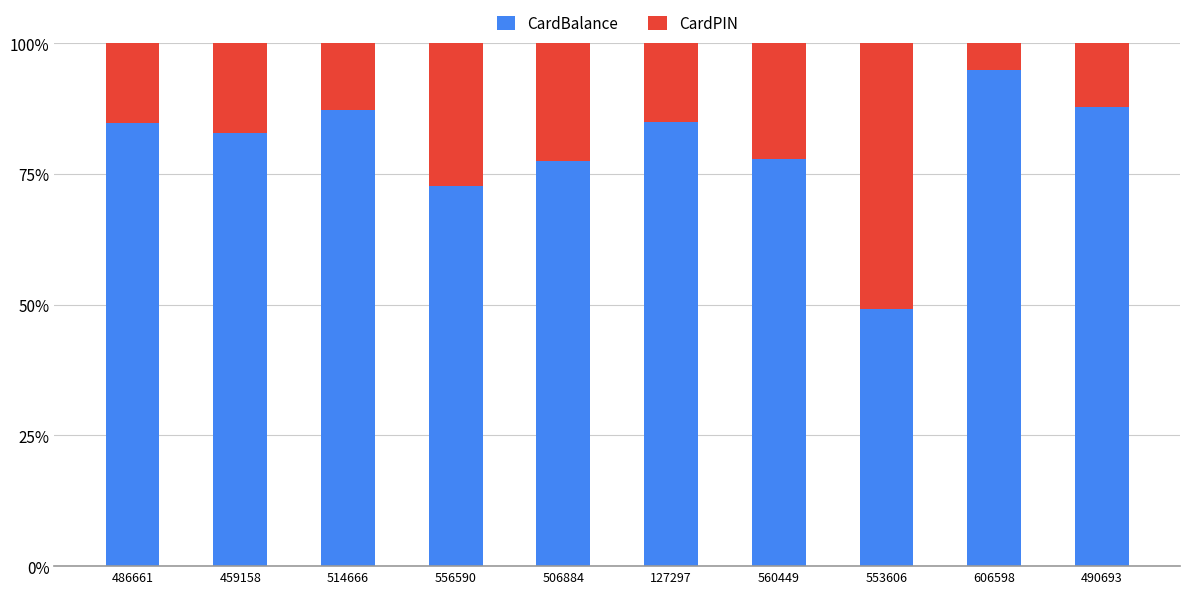

Is it true that CardBalance equals 87.9 at 490693?

True